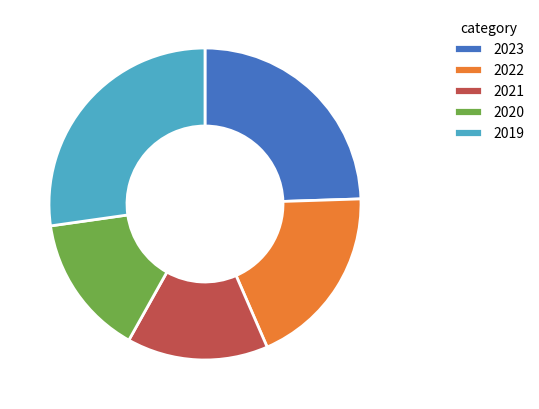

Which has a higher value, 2019 or 2020?

2019